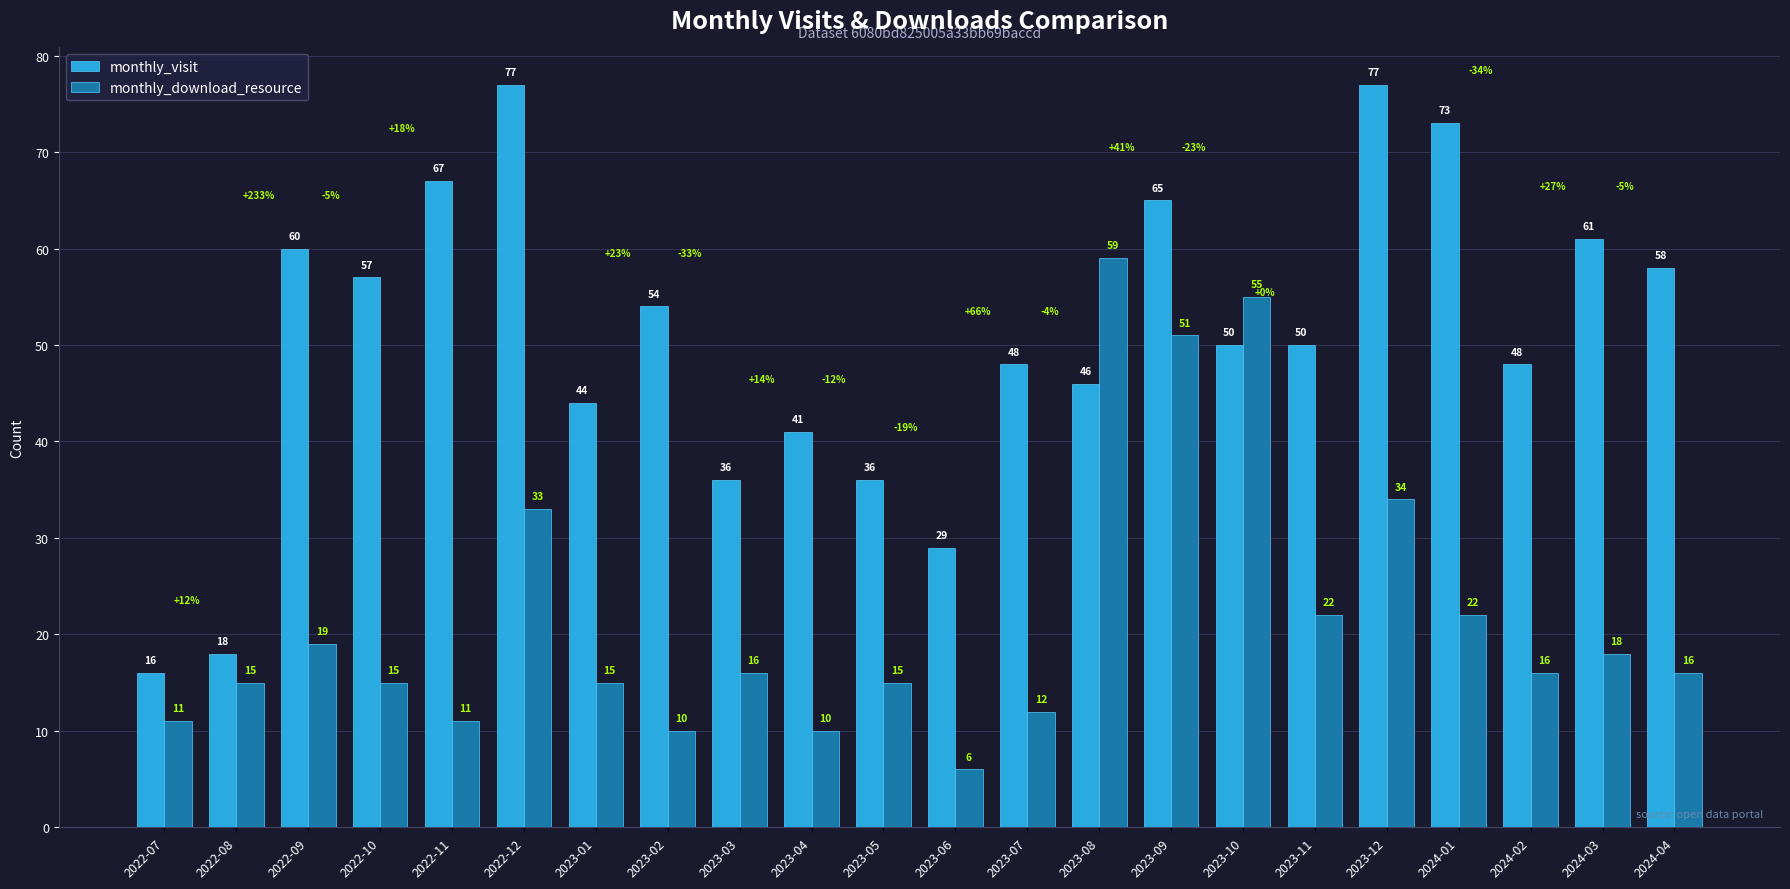

Does the chart contain any negative values?

No